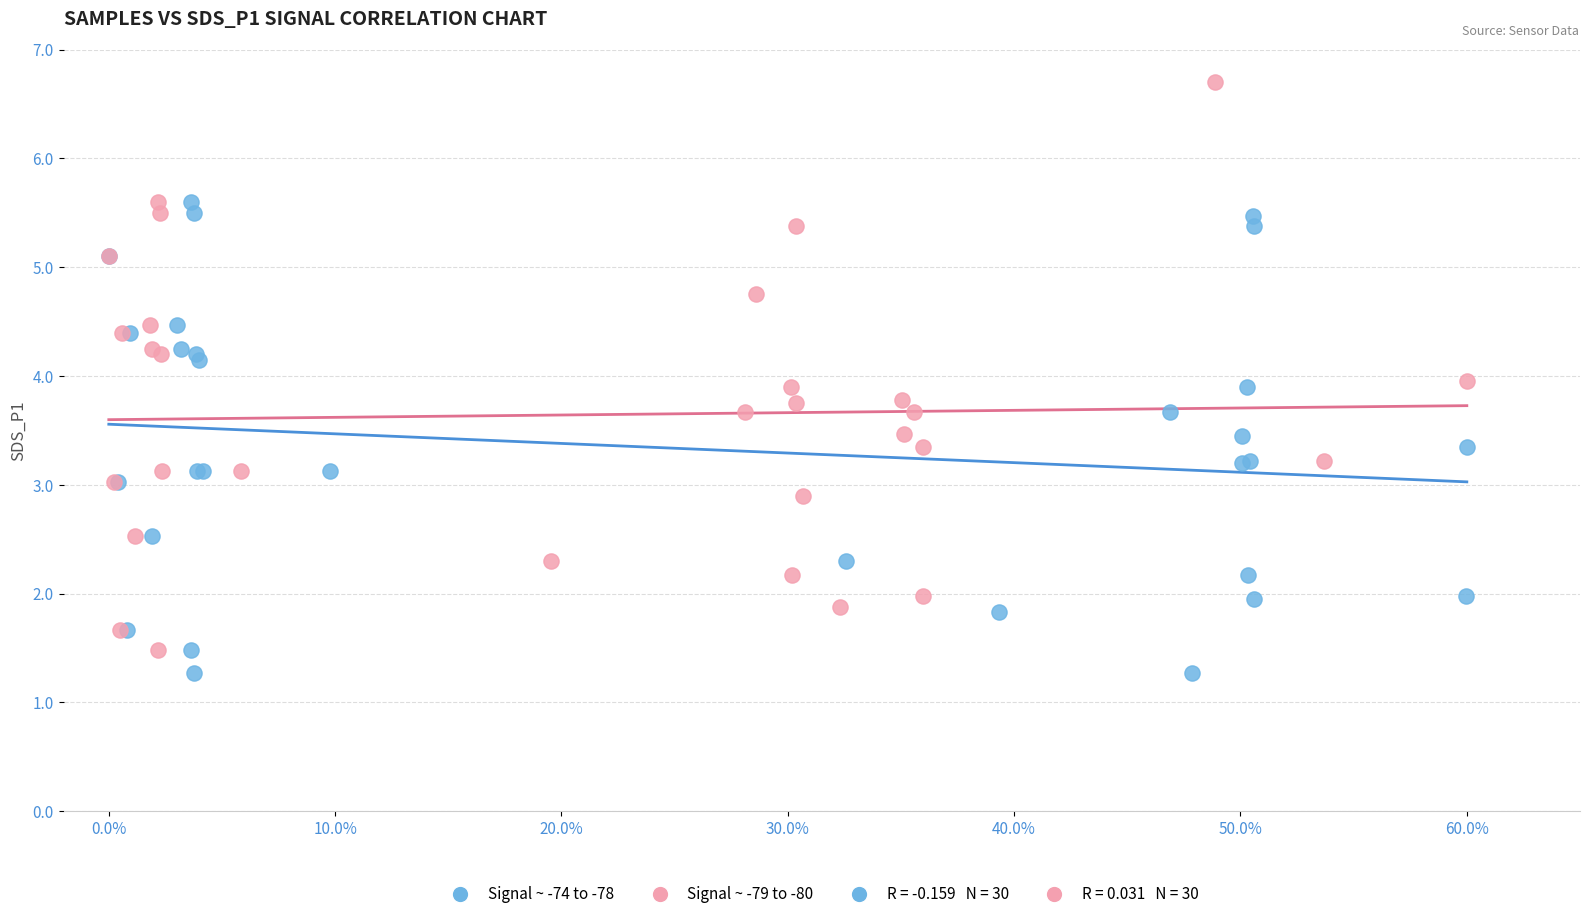

Which series has the largest Y range (max minus min)?

Signal ~ -79 to -80